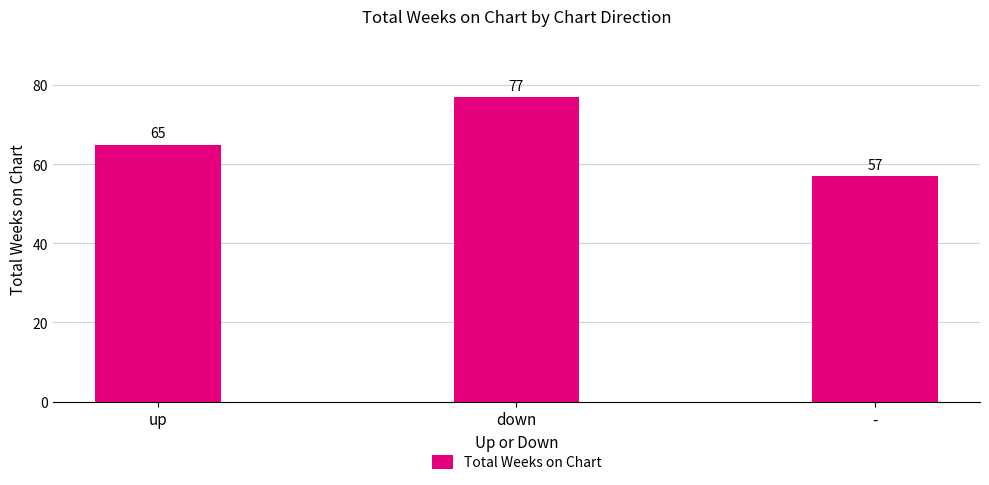

What is the average value?

66